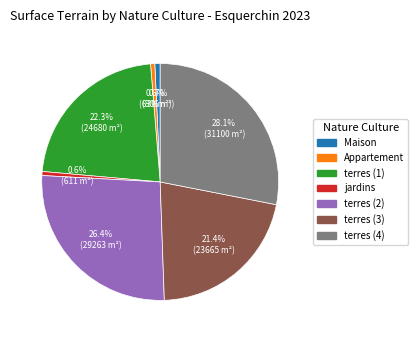

Is there any slice that represents more than half of the pie?

No